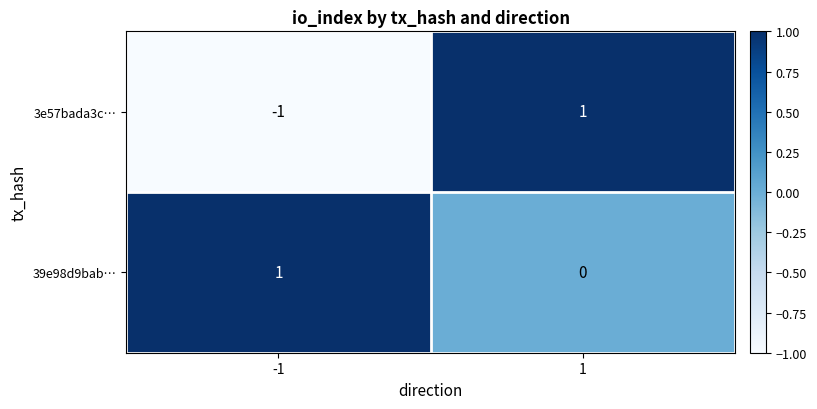

At which category is the sum across all series the highest?

1